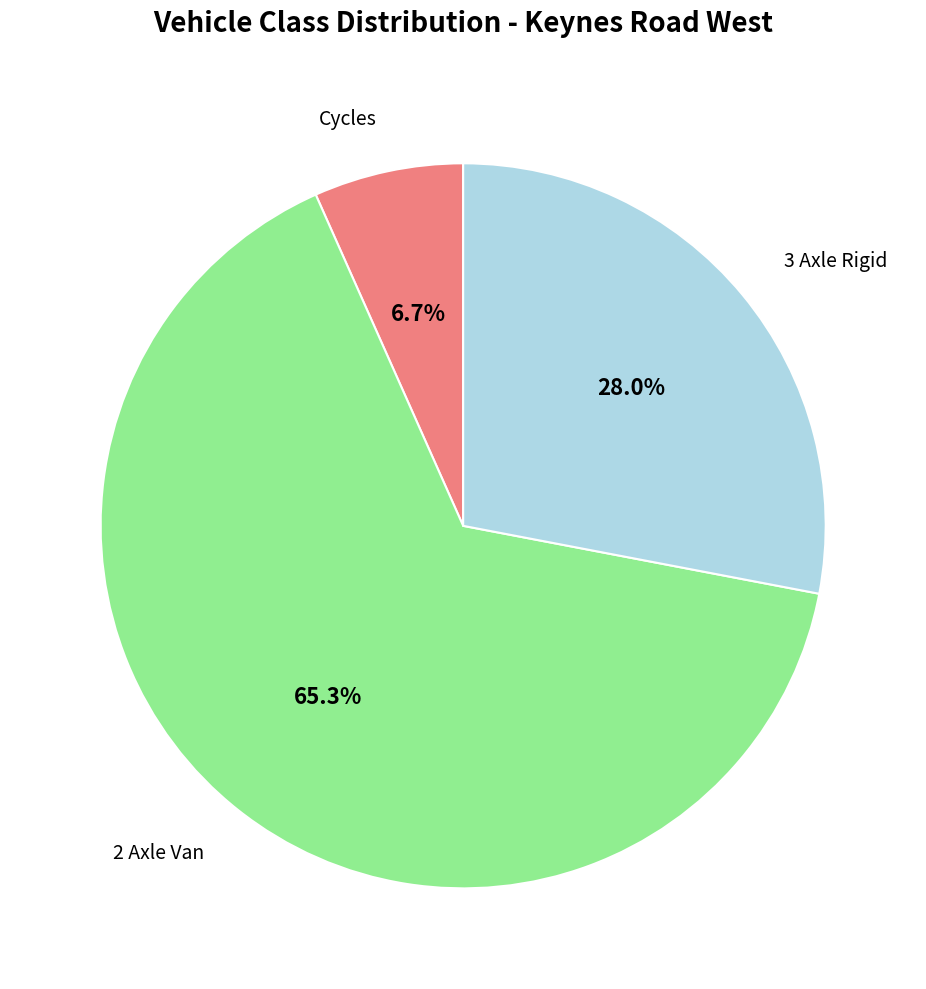

Does any single category account for the majority?

Yes